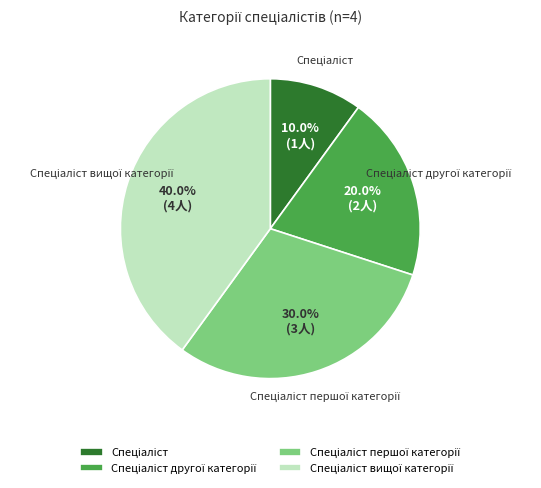

Is there any slice that represents more than half of the pie?

No